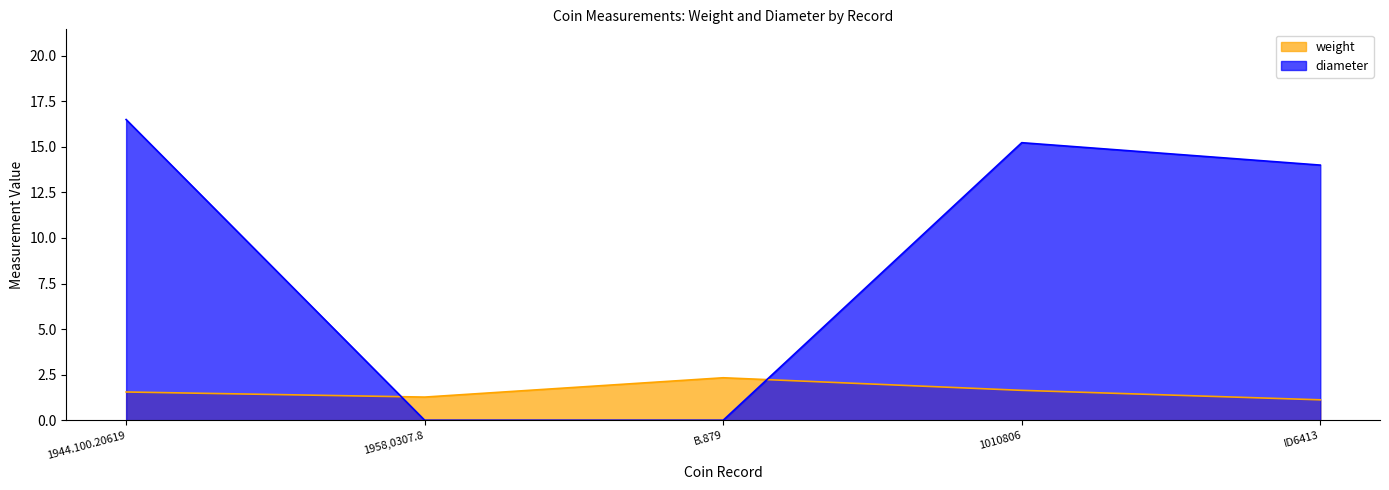

The value of weight at 1958,0307.8 is 1.3. True or false?

True